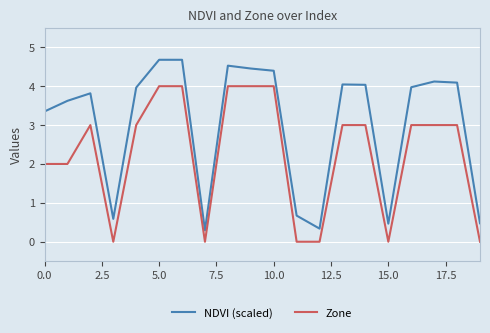

True or false: NDVI (scaled) and Zone cross at least once.

False